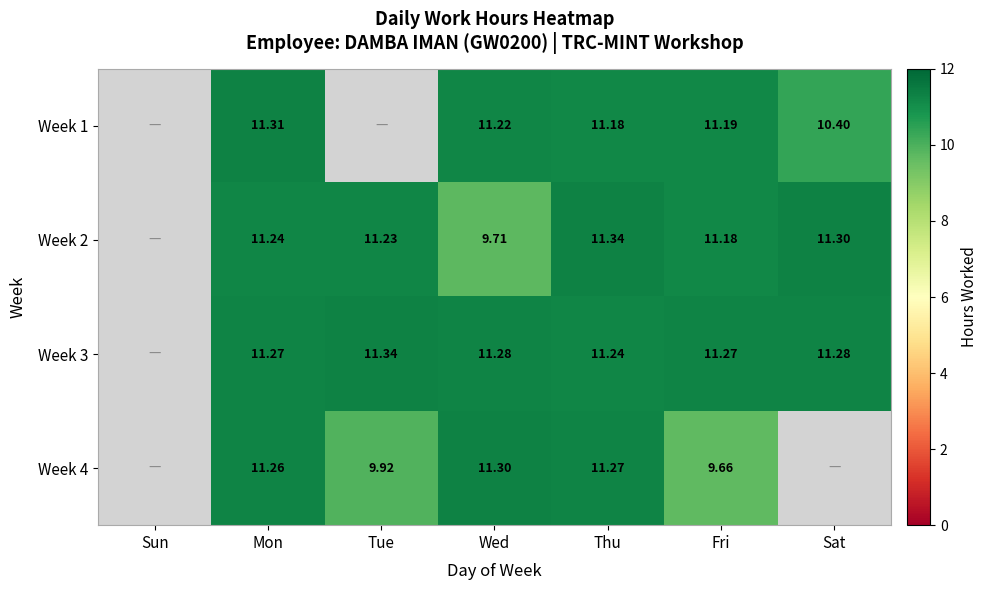

Which series changed the most between Mon and Sat?

Week 1